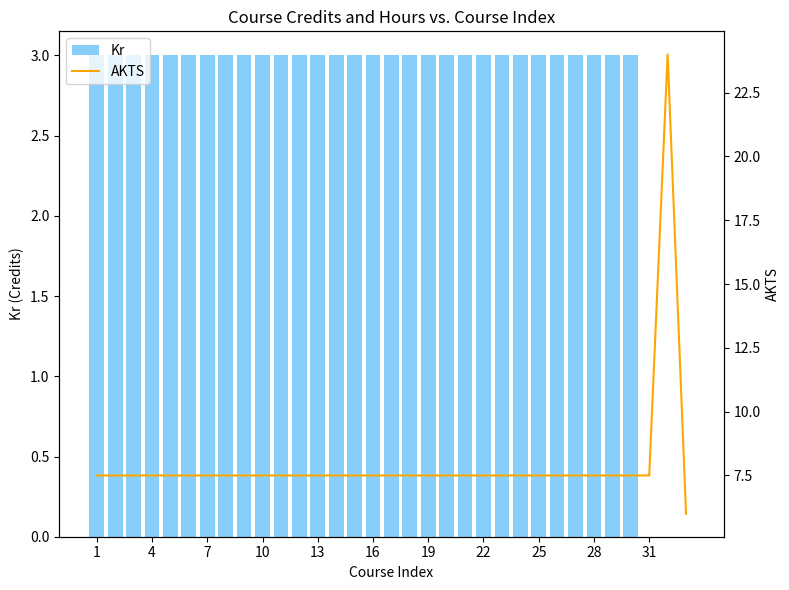

Reading left to right, list all the values displayed in this chart.

Kr: 3.0	3.0	3.0	3.0	3.0	3.0	3.0	3.0	3.0	3.0	3.0	3.0	3.0	3.0	3.0	3.0	3.0	3.0	3.0	3.0	3.0	3.0	3.0	3.0	3.0	3.0	3.0	3.0	3.0	3.0	0.0	0.0	0.0
AKTS: 7.5	7.5	7.5	7.5	7.5	7.5	7.5	7.5	7.5	7.5	7.5	7.5	7.5	7.5	7.5	7.5	7.5	7.5	7.5	7.5	7.5	7.5	7.5	7.5	7.5	7.5	7.5	7.5	7.5	7.5	7.5	24.0	6.0